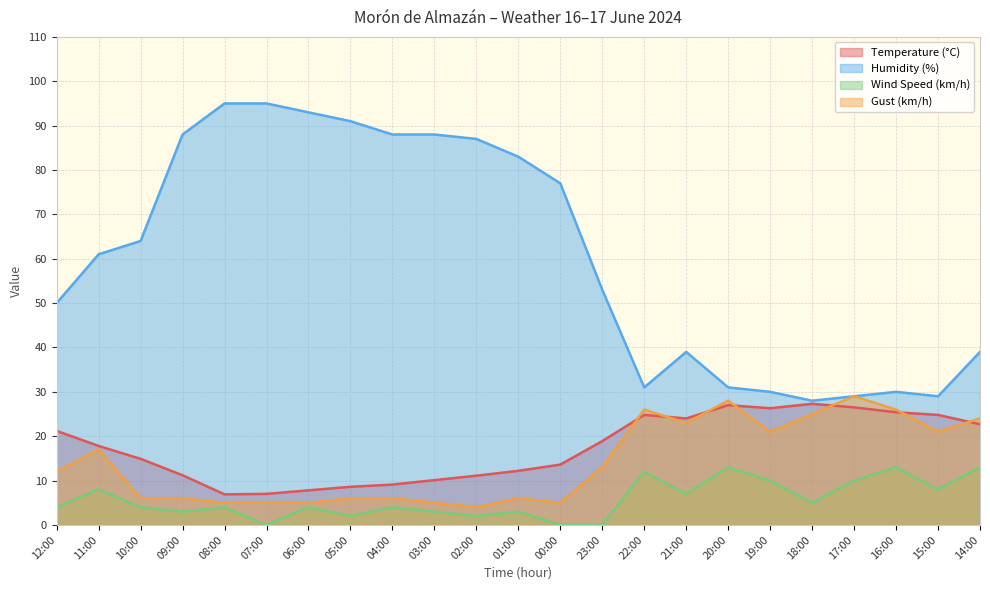

True or false: Wind Speed (km/h) has more than 0 points higher than both neighbors.

True